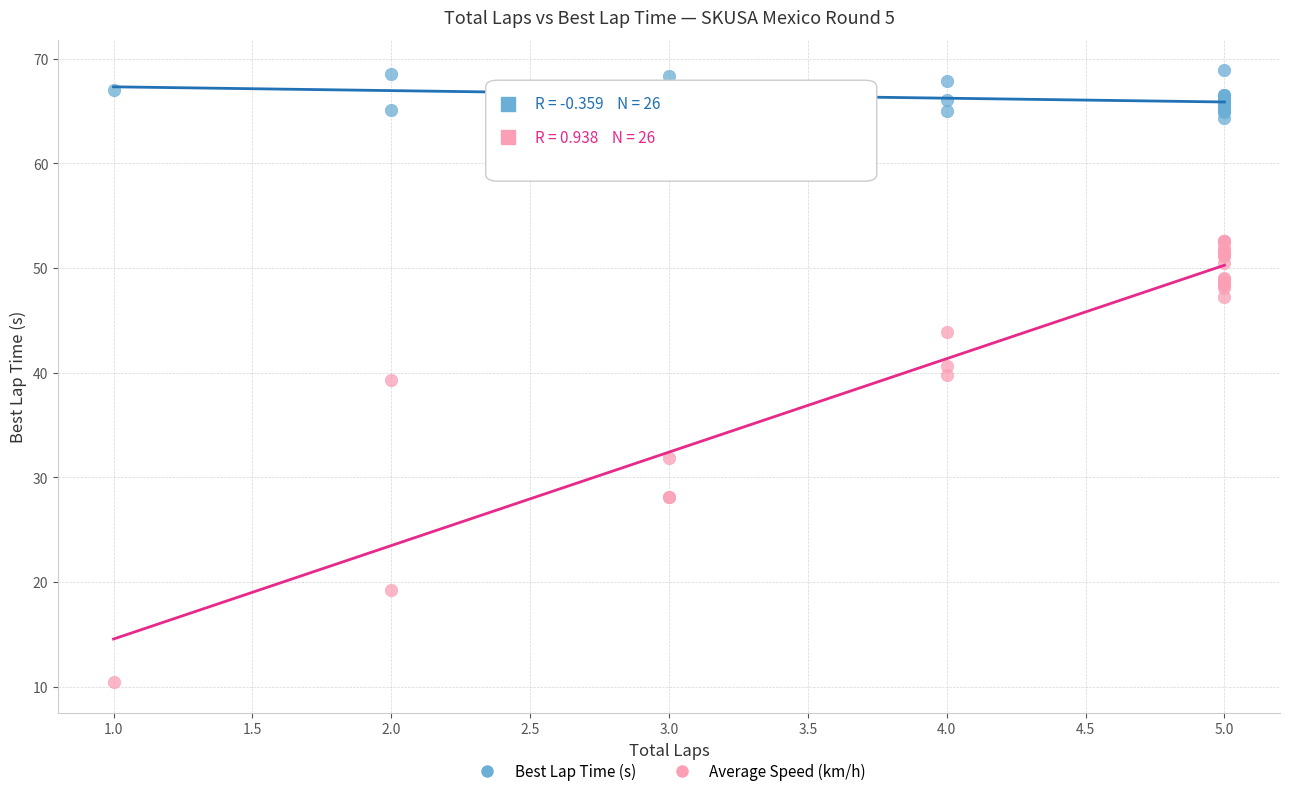

In the Average Speed (km/h) series, what Y value is closest to 31?

31.8